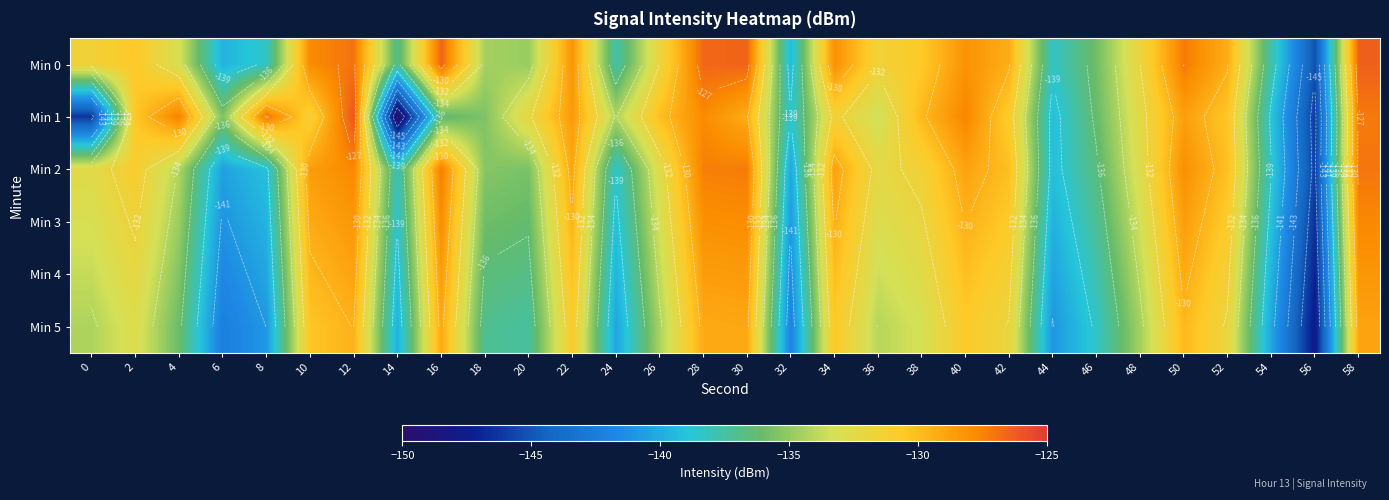

Is the value of Min 3 at 0 greater than the value of Min 0 at 50?

No